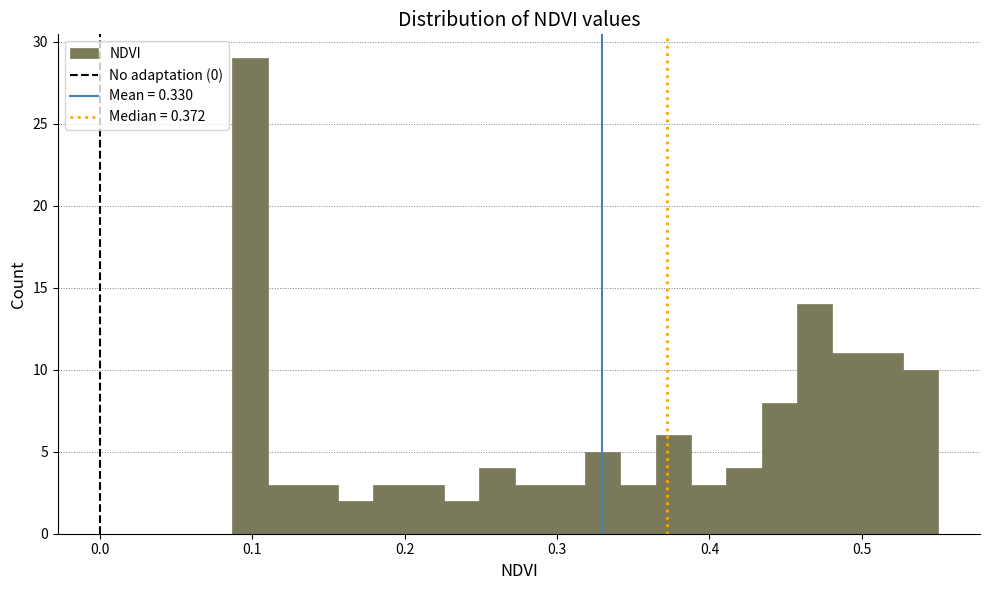

Around what value on the x-axis is the tallest bar? Give the approximate position of its centre, as read against the axis.

0.10